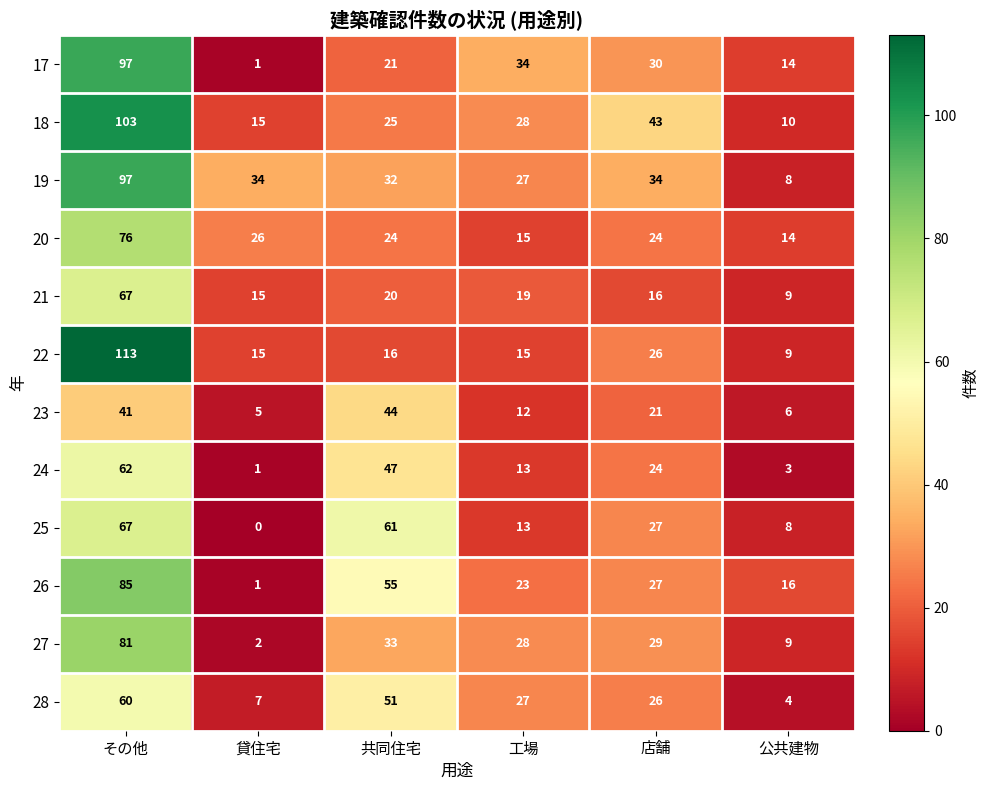

What is the average value of the 22 series?

32